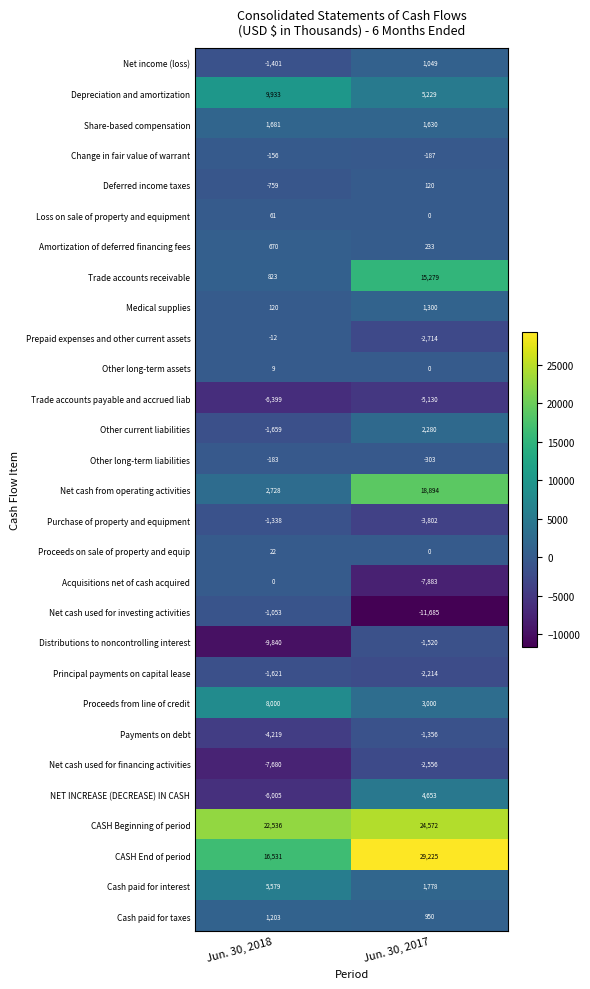

At Jun. 30, 2018, list the series in order from largest to smallest.

CASH Beginning of period, CASH End of period, Depreciation and amortization, Proceeds from line of credit, Cash paid for interest, Net cash from operating activities, Share-based compensation, Cash paid for taxes, Trade accounts receivable, Amortization of deferred financing fees, Medical supplies, Loss on sale of property and equipment, Proceeds on sale of property and equip, Other long-term assets, Acquisitions net of cash acquired, Prepaid expenses and other current assets, Change in fair value of warrant, Other long-term liabilities, Deferred income taxes, Net cash used for investing activities, Purchase of property and equipment, Net income (loss), Principal payments on capital lease, Other current liabilities, Payments on debt, NET INCREASE (DECREASE) IN CASH, Trade accounts payable and accrued liab, Net cash used for financing activities, Distributions to noncontrolling interest